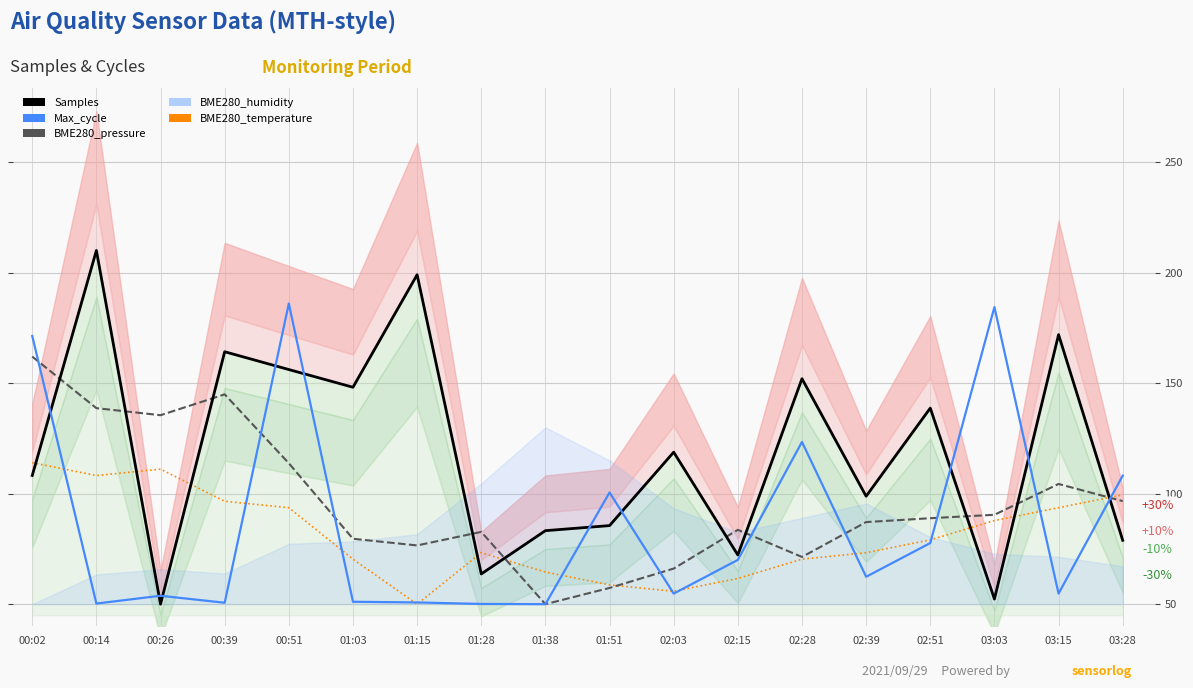

Rank the categories by BME280_pressure value from highest to lowest.

00:02, 00:39, 00:14, 00:26, 00:51, 03:15, 03:28, 03:03, 02:51, 02:39, 02:15, 01:28, 01:03, 01:15, 02:28, 02:03, 01:51, 01:38